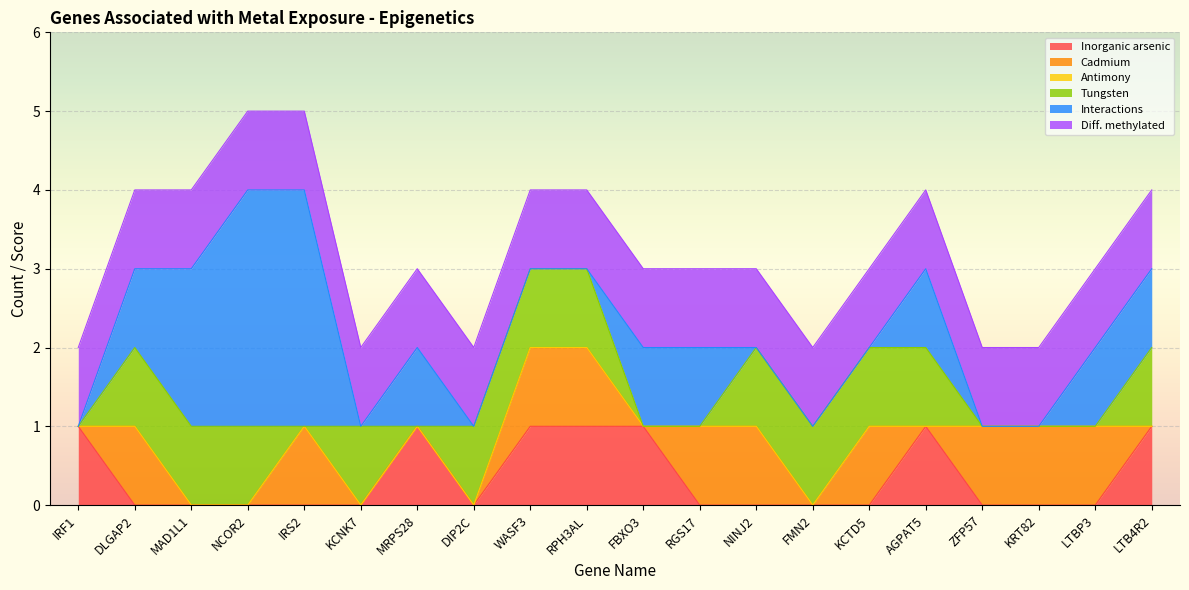

Which series has the widest spread of values?

Interactions